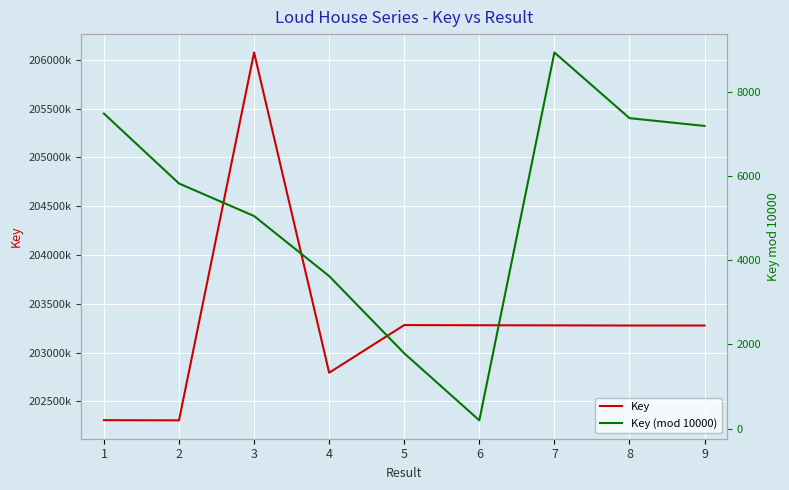

True or false: Key and Key (mod 10000) intersect in this chart.

False